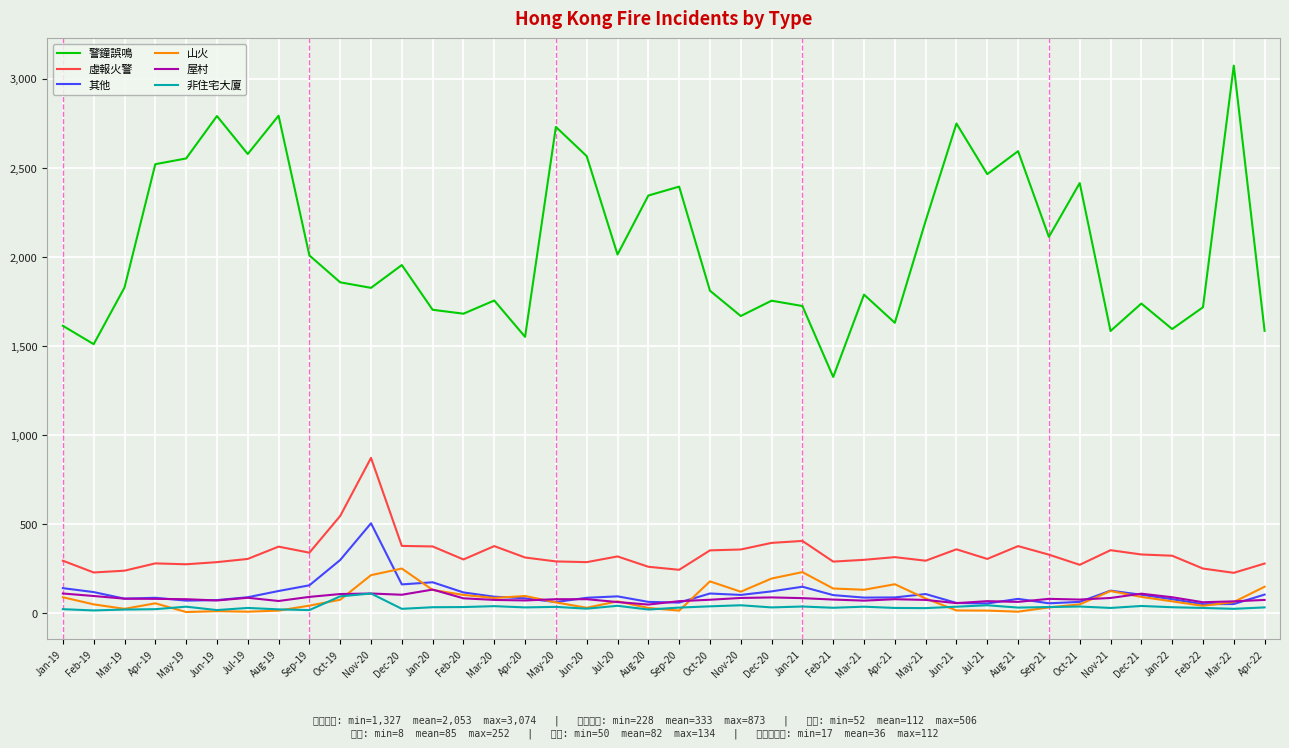

Between Jun-19 and Aug-21, which is larger?

Jun-19